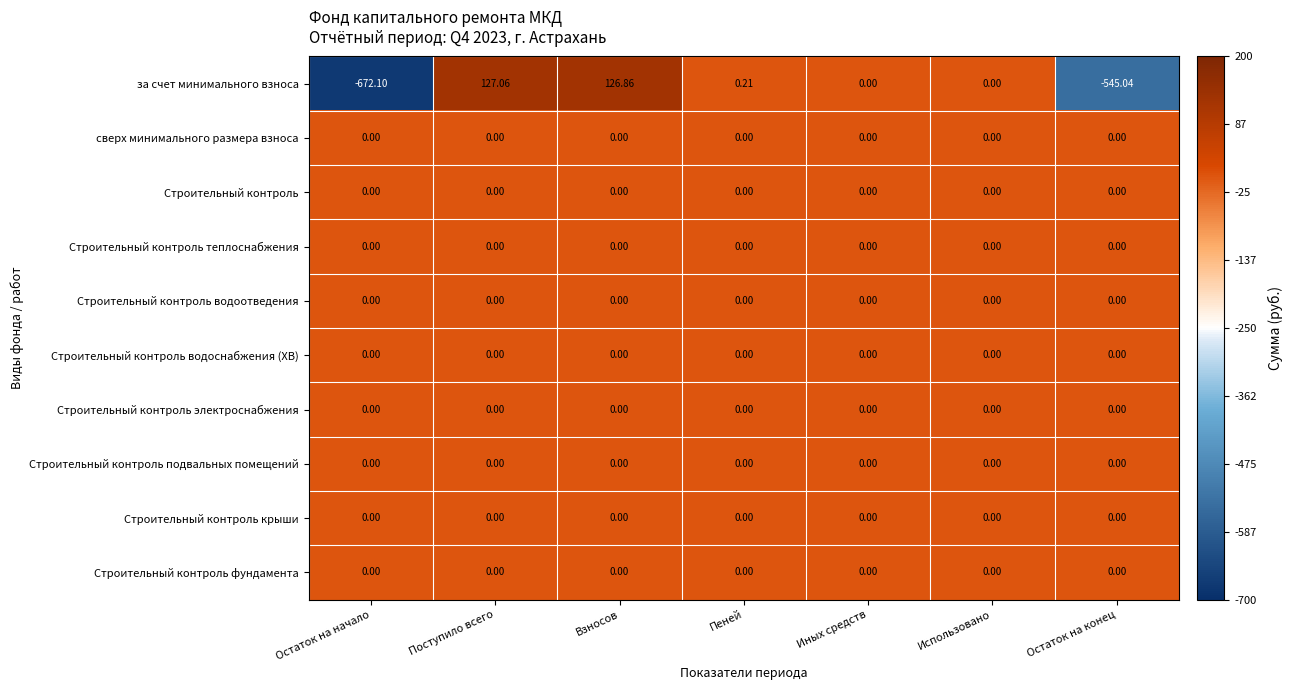

At which category is the sum across all series the highest?

Поступило всего